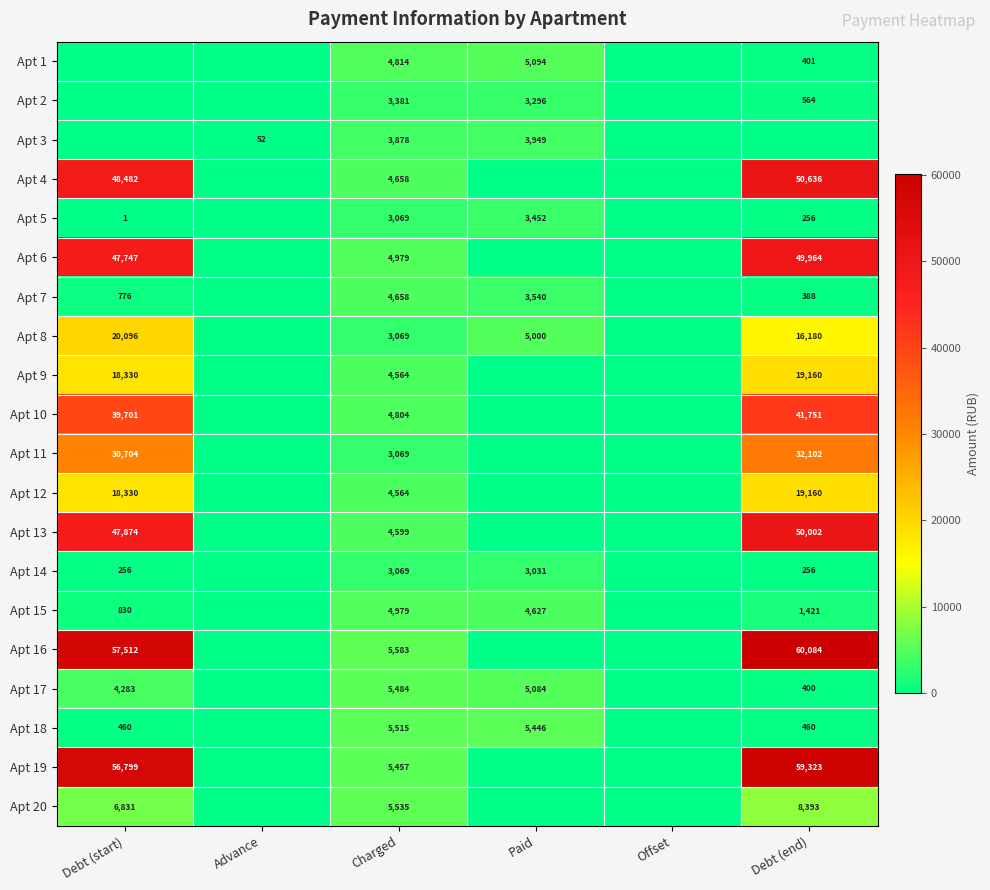

The Apt 18 series shows 5515 at Charged. True or false?

True